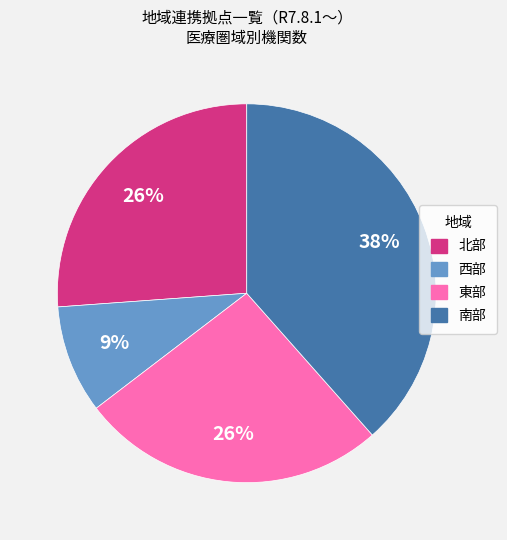

Is it true that 南部 is 38% of the pie?

True